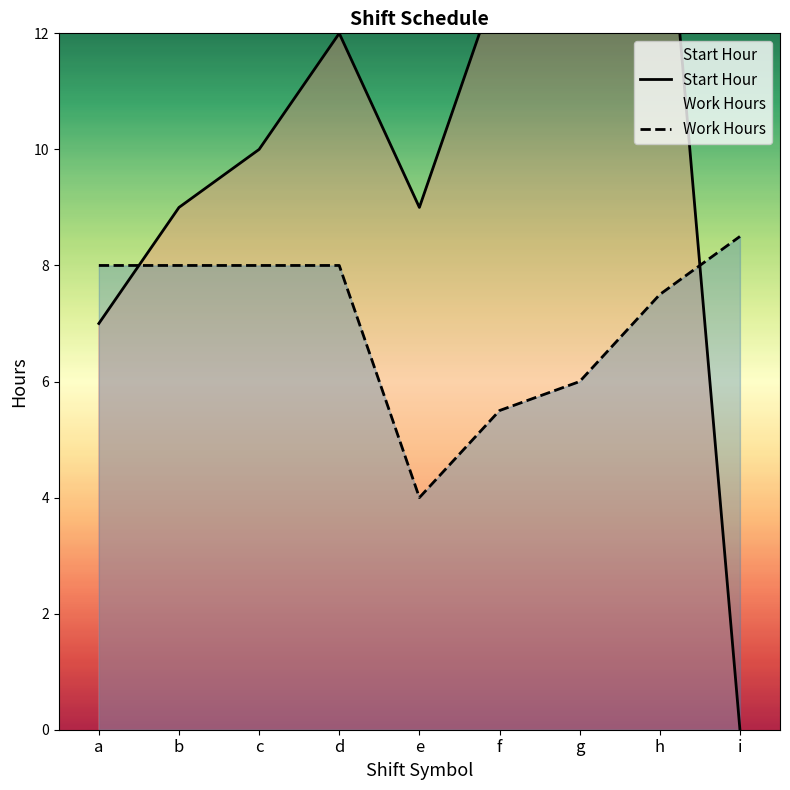

At how many categories does at least one series exceed 11?

4